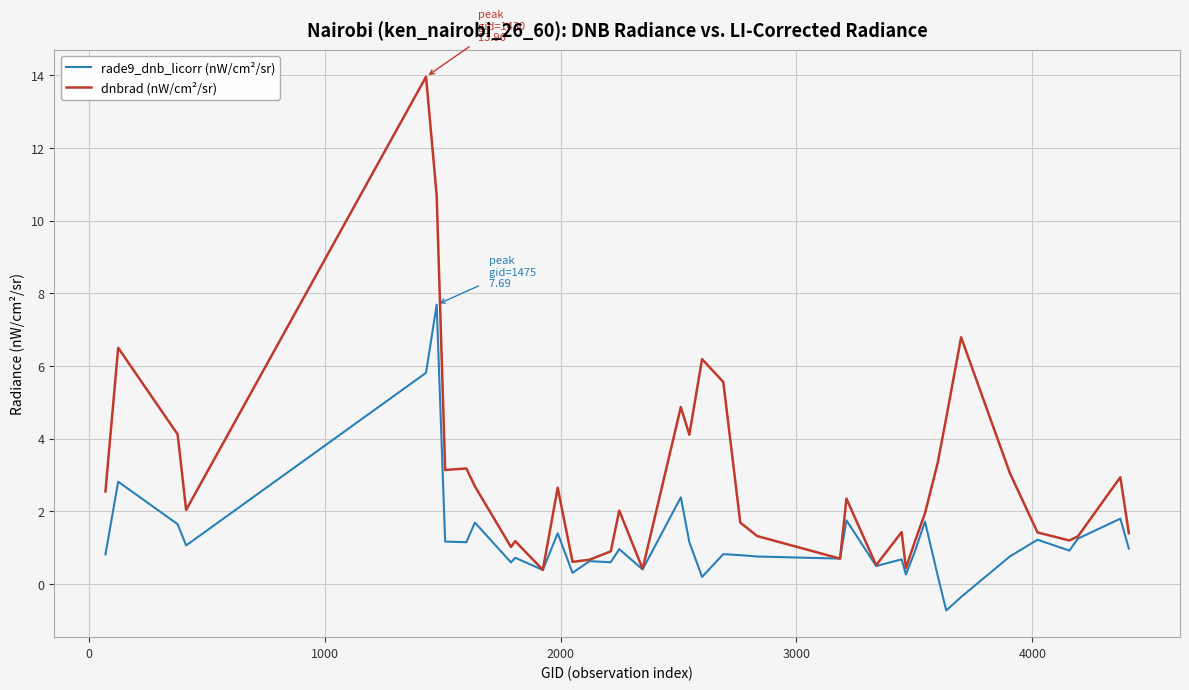

What is the lowest value of the rade9_dnb_licorr (nW/cm²/sr) series?

-0.7